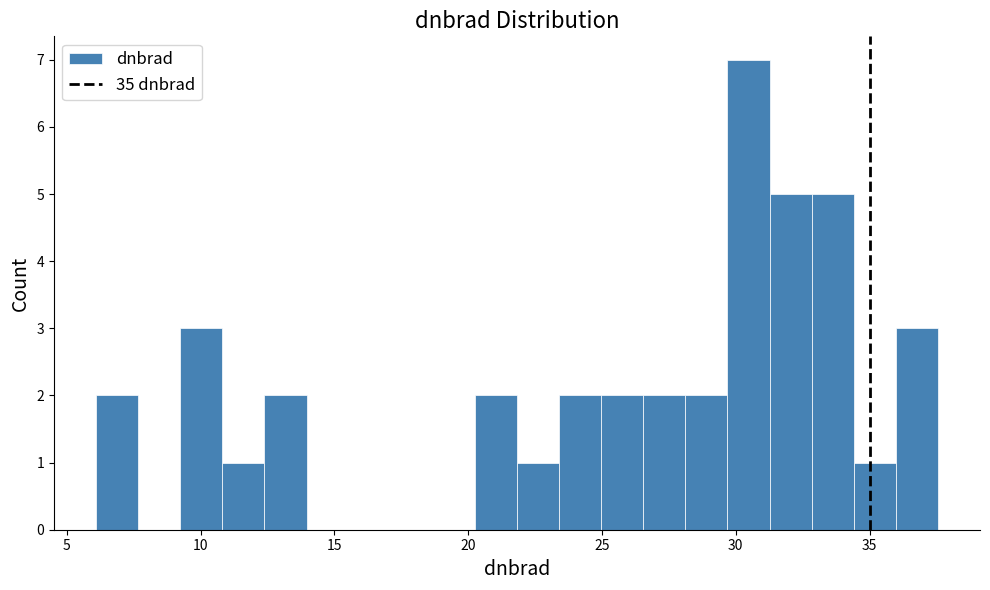

Read against the x-axis, roughly where is the centre of the tallest bar?

30.5